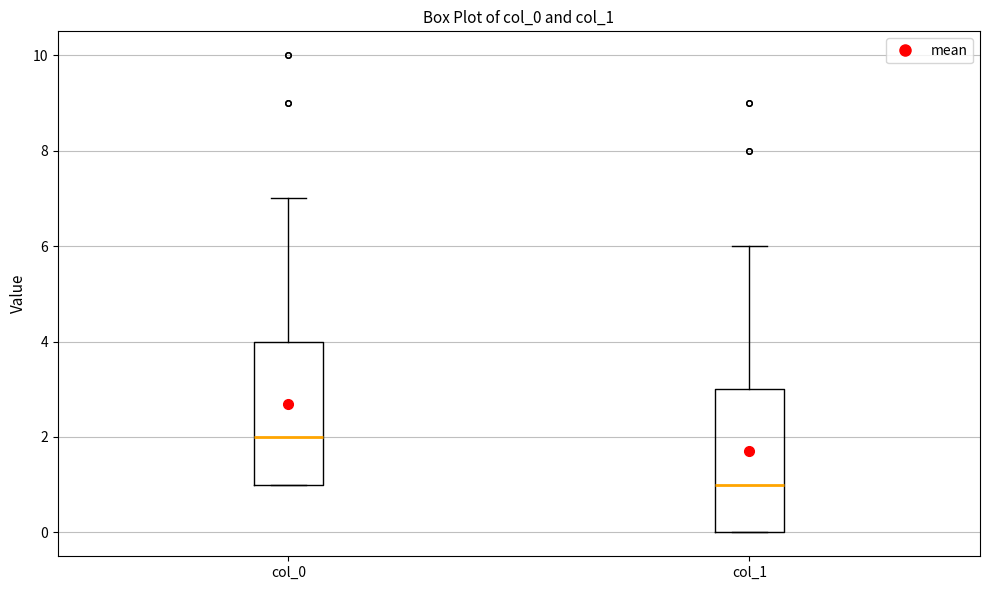

Reading left to right, transcribe this box plot: for each box, give where its median line is, the range the box spans, and where its two whiskers end, as read against the y-axis. The values are not printed on the chart, so give them approximately, as read against the axis.

col_0: median 2, box 1 to 4, whiskers 1 to 7
col_1: median 1, box 0 to 3, whiskers 0 to 6